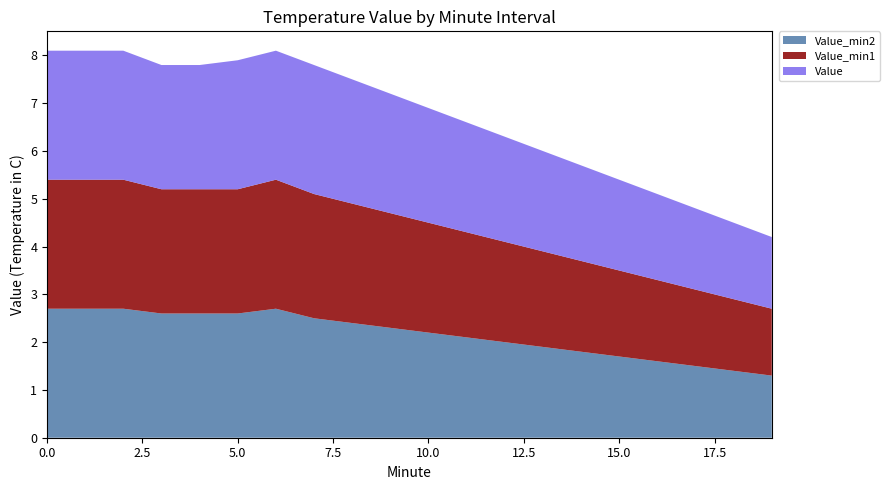

Reading left to right, extract all data points from this chart.

Value_min2: 2.7	2.7	2.7	2.6	2.6	2.6	2.7	2.5	2.4	2.3	2.2	2.1	2.0	1.9	1.8	1.7	1.6	1.5	1.4	1.3
Value_min1: 2.7	2.7	2.7	2.6	2.6	2.6	2.7	2.6	2.5	2.4	2.3	2.2	2.1	2.0	1.9	1.8	1.7	1.6	1.5	1.4
Value: 2.7	2.7	2.7	2.6	2.6	2.7	2.7	2.7	2.6	2.5	2.4	2.3	2.2	2.1	2.0	1.9	1.8	1.7	1.6	1.5